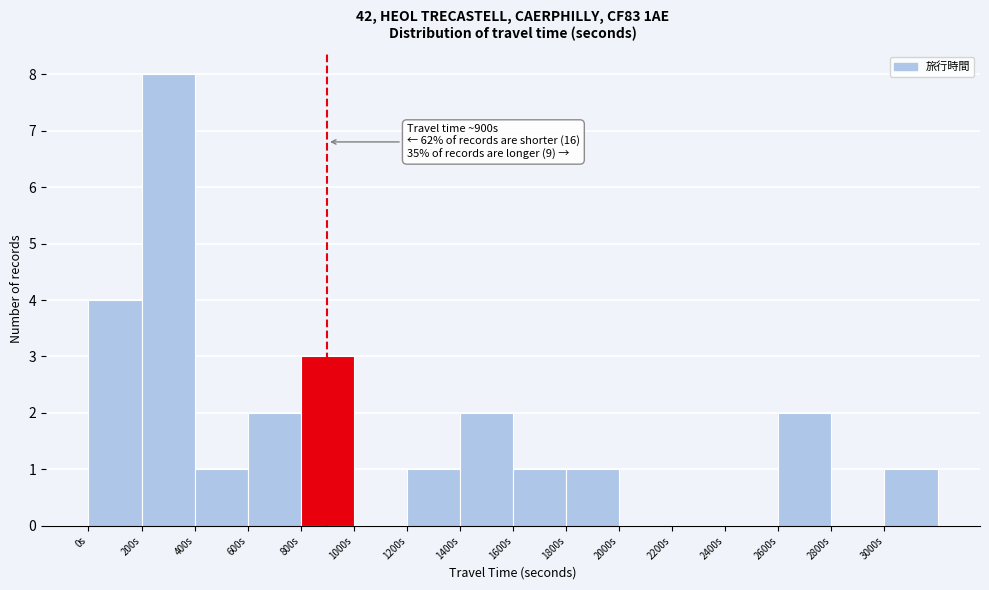

Which range on the x-axis has the tallest bar?

200 to 400